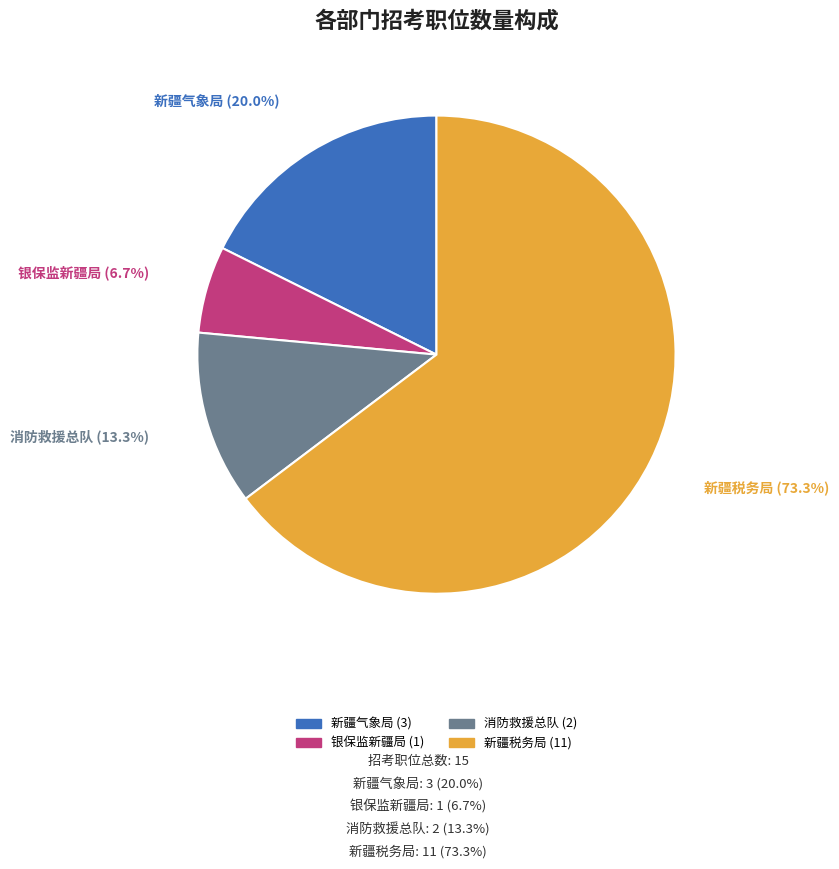

Is it true that 中国银行保险监督管理委员会新疆监管局 (154131) is 1% of the pie?

False